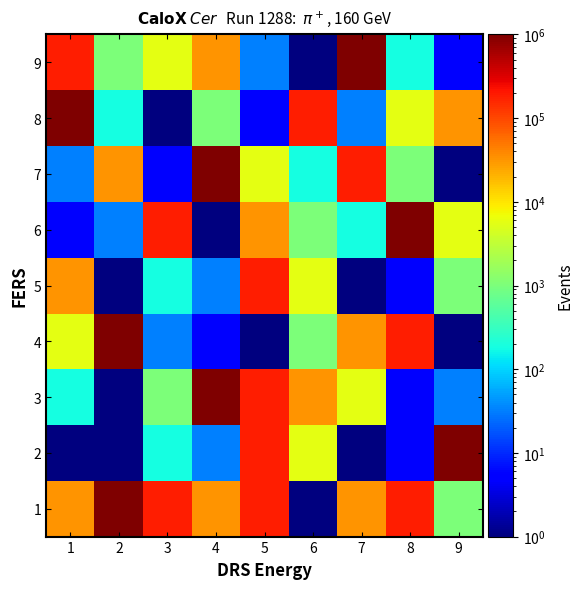

Reading left to right, what are all the values shown in this chart?

1: 1=31622.8	2=1000000.0	3=177827.9	4=31622.8	5=177827.9	6=1.0	7=31622.8	8=177827.9	9=1000.0
2: 1=0.2	2=0.2	3=177.8	4=31.6	5=177827.9	6=5623.4	7=1.0	8=5.6	9=1000000.0
3: 1=177.8	2=1.0	3=1000.0	4=1000000.0	5=177827.9	6=31622.8	7=5623.4	8=5.6	9=31.6
4: 1=5623.4	2=1000000.0	3=31.6	4=5.6	5=0.2	6=1000.0	7=31622.8	8=177827.9	9=1.0
5: 1=31622.8	2=0.2	3=177.8	4=31.6	5=177827.9	6=5623.4	7=1.0	8=5.6	9=1000.0
6: 1=5.6	2=31.6	3=177827.9	4=1.0	5=31622.8	6=1000.0	7=177.8	8=1000000.0	9=5623.4
7: 1=31.6	2=31622.8	3=5.6	4=1000000.0	5=5623.4	6=177.8	7=177827.9	8=1000.0	9=1.0
8: 1=1000000.0	2=177.8	3=1.0	4=1000.0	5=5.6	6=177827.9	7=31.6	8=5623.4	9=31622.8
9: 1=177827.9	2=1000.0	3=5623.4	4=31622.8	5=31.6	6=1.0	7=1000000.0	8=177.8	9=5.6